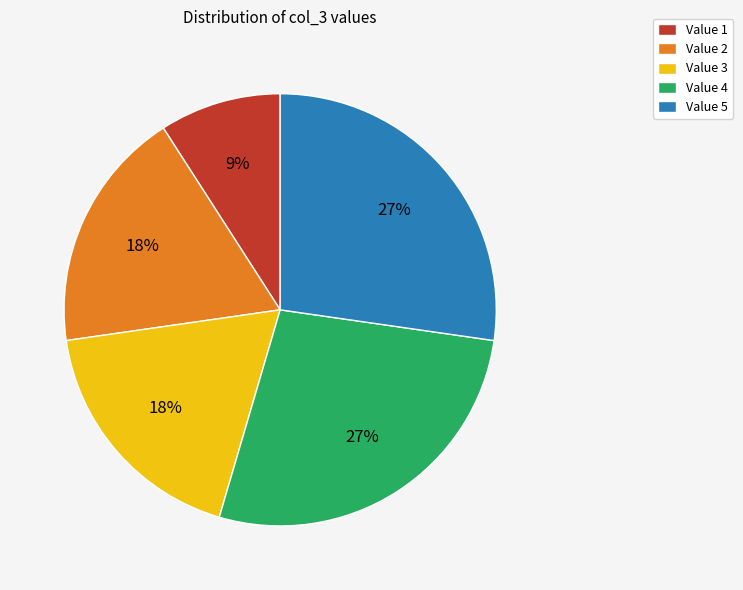

Which category has the smallest portion of the pie?

Value 1